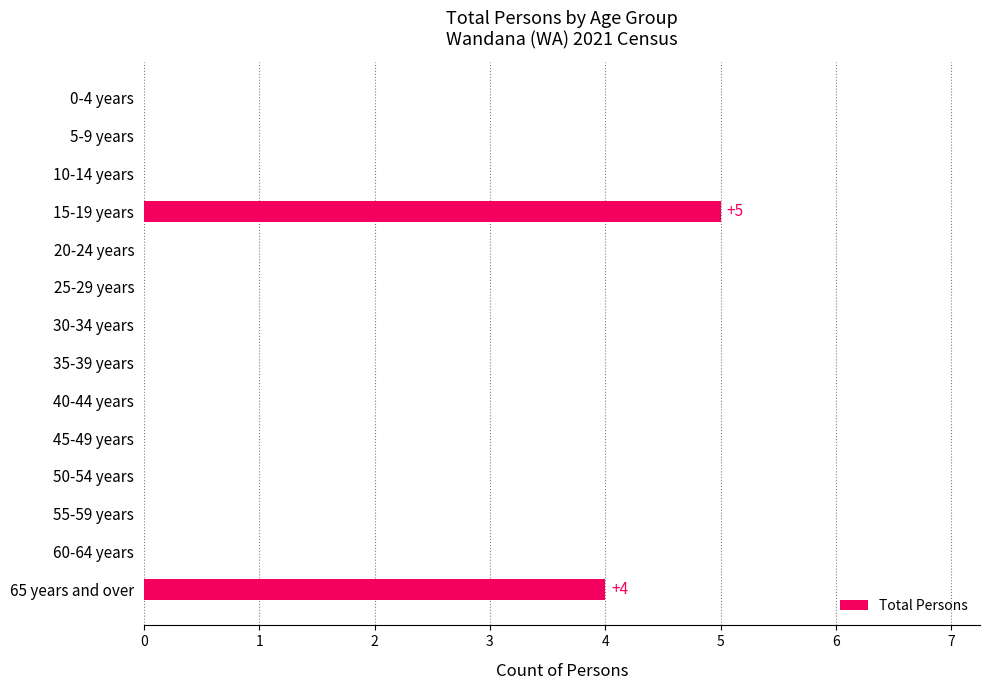

Does the chart contain stacked bars?

No